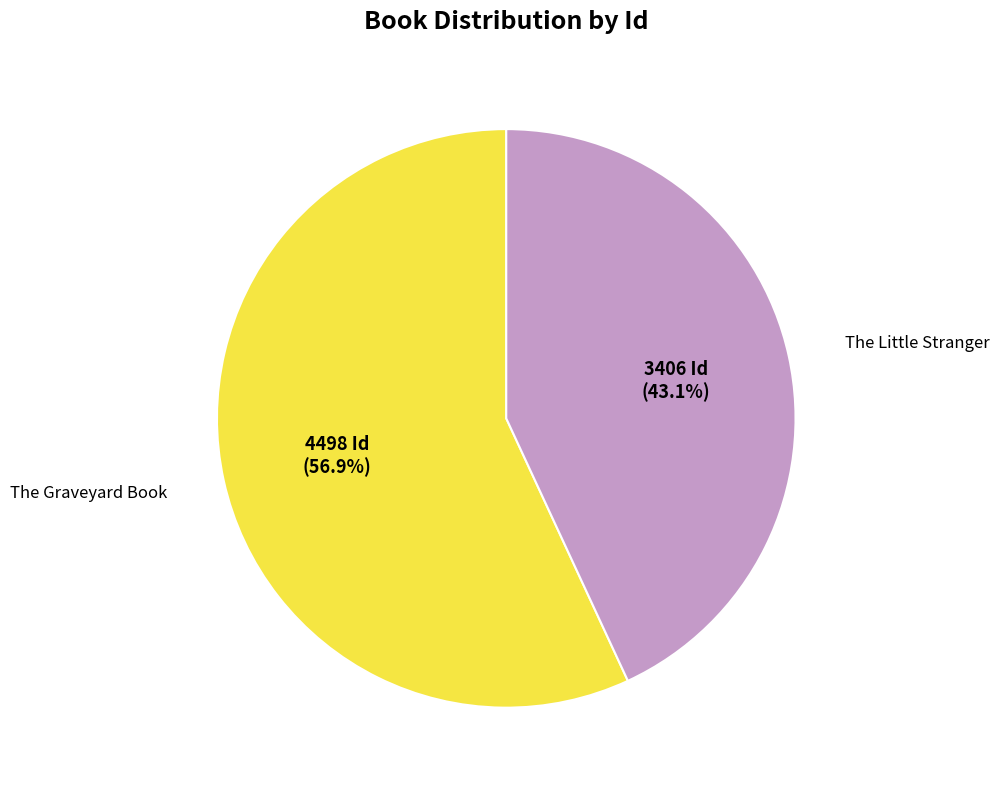

Is there any slice that represents more than half of the pie?

Yes